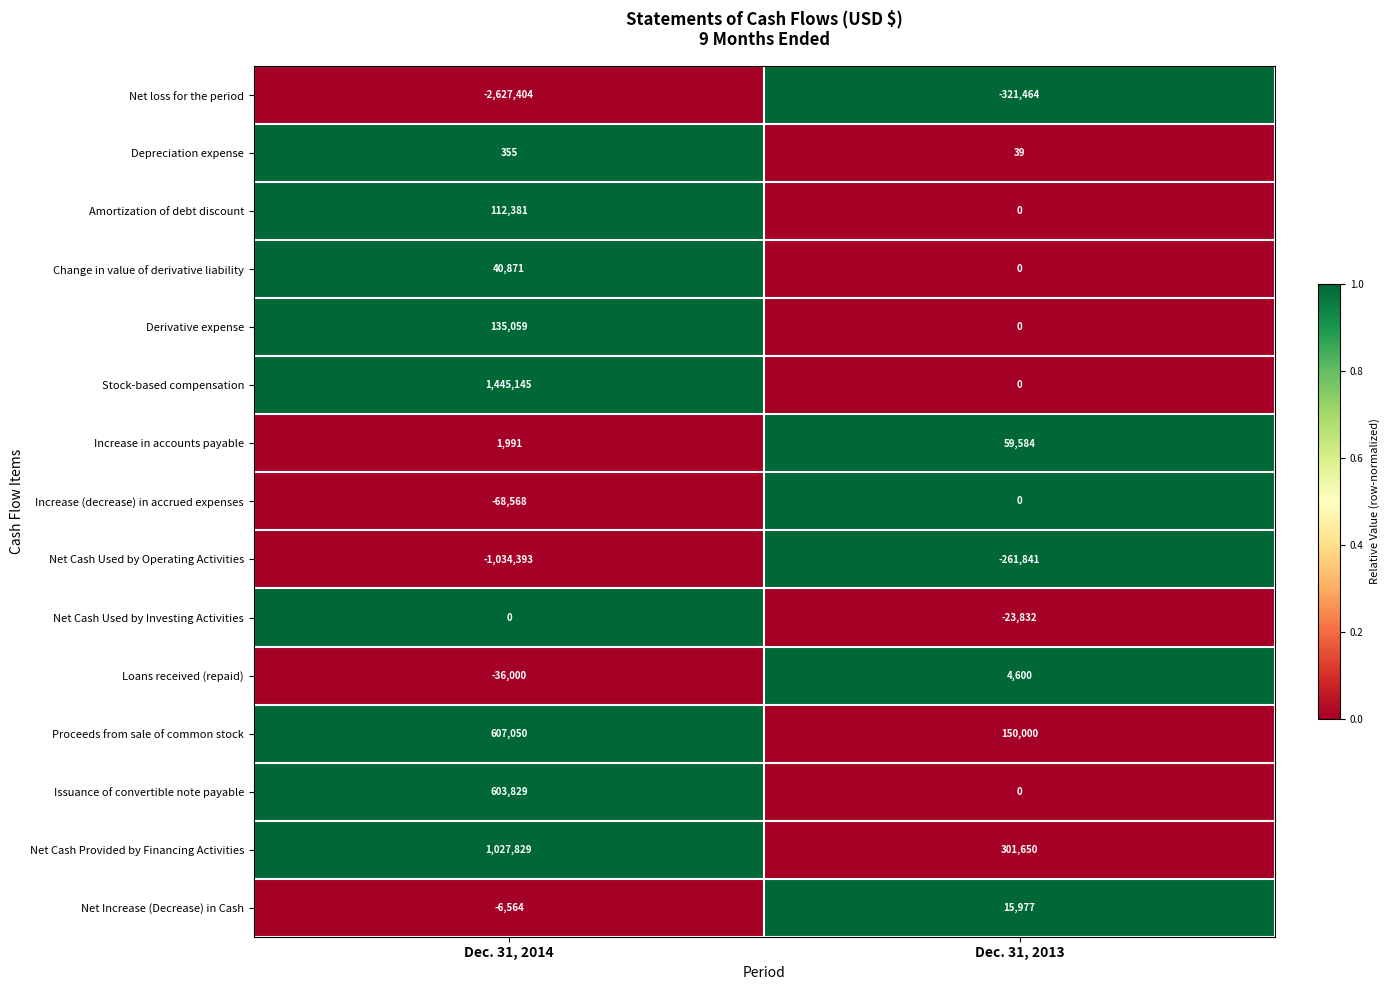

The Change in value of derivative liability series shows 9562 at Dec. 31, 2014. True or false?

False